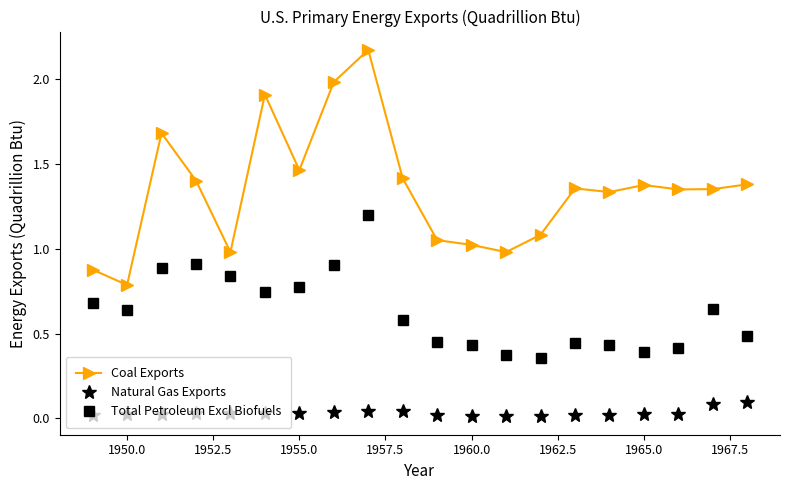

List the series in order of their overall mean, highest first.

Coal Exports, Total Petroleum Excl Biofuels, Natural Gas Exports